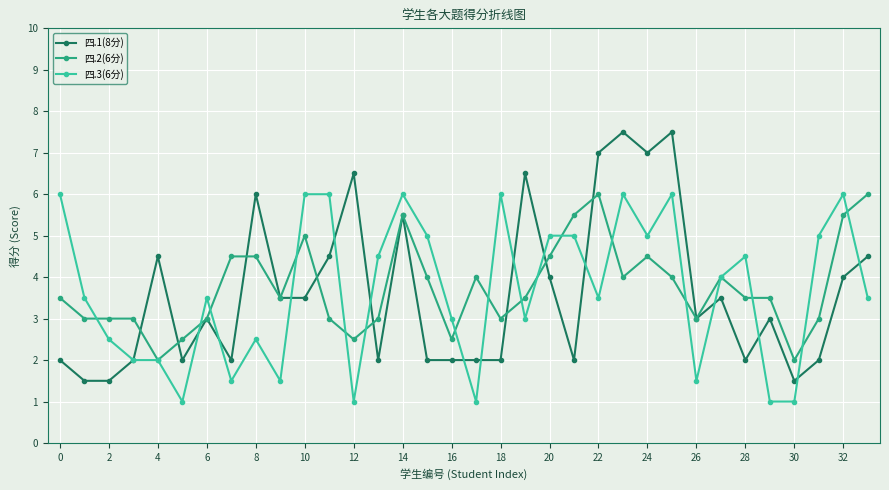

What is the difference between the second highest and second lowest values in the 四.3(6分) series?

5.0